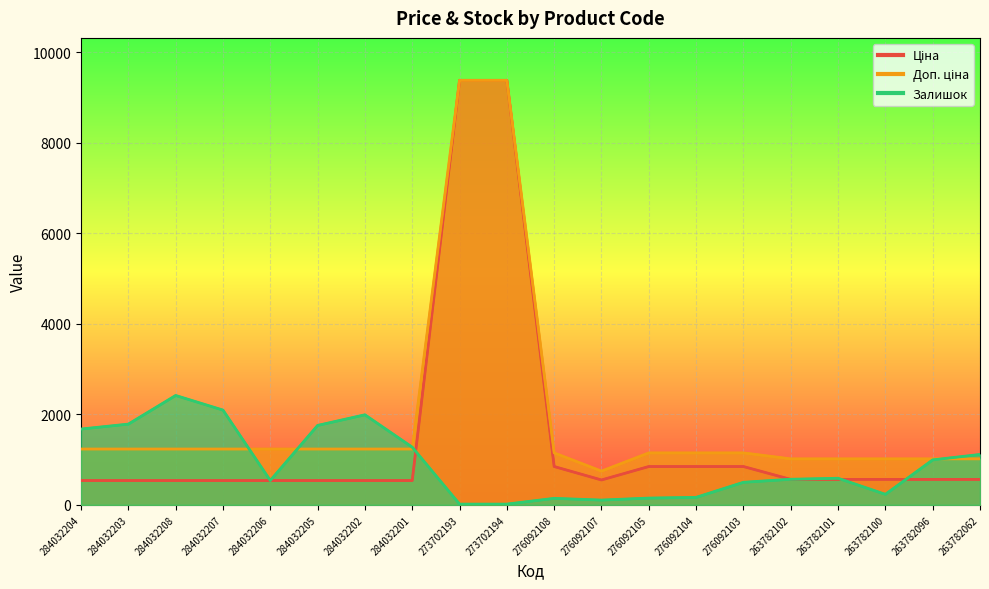

The value of Ціна at 276092108 is 848.4. True or false?

True